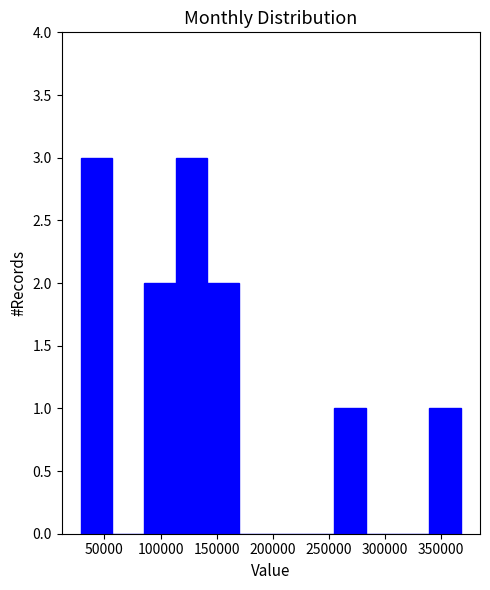

How tall is the bar that spans 30000 to 55000 on the x-axis? Neither the bar edges nor the heights are printed on the chart, so give them approximately, as read against the axes.

3